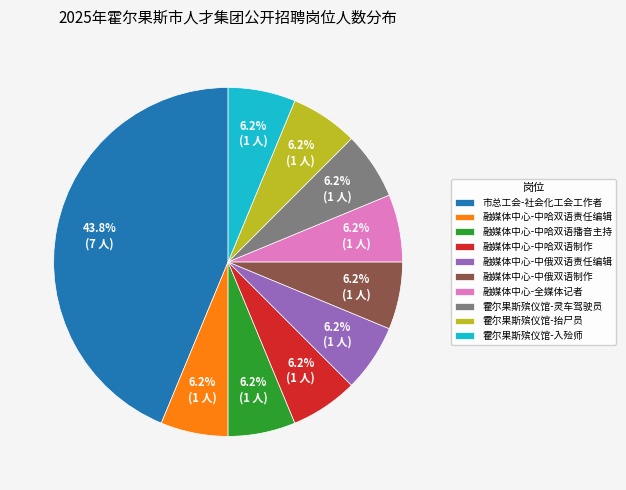

What is the largest slice in the pie chart?

市总工会-社会化工会工作者